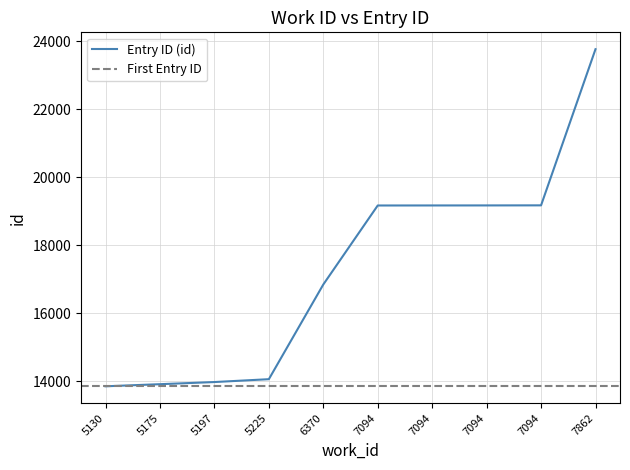

What is the smallest value displayed?

13847